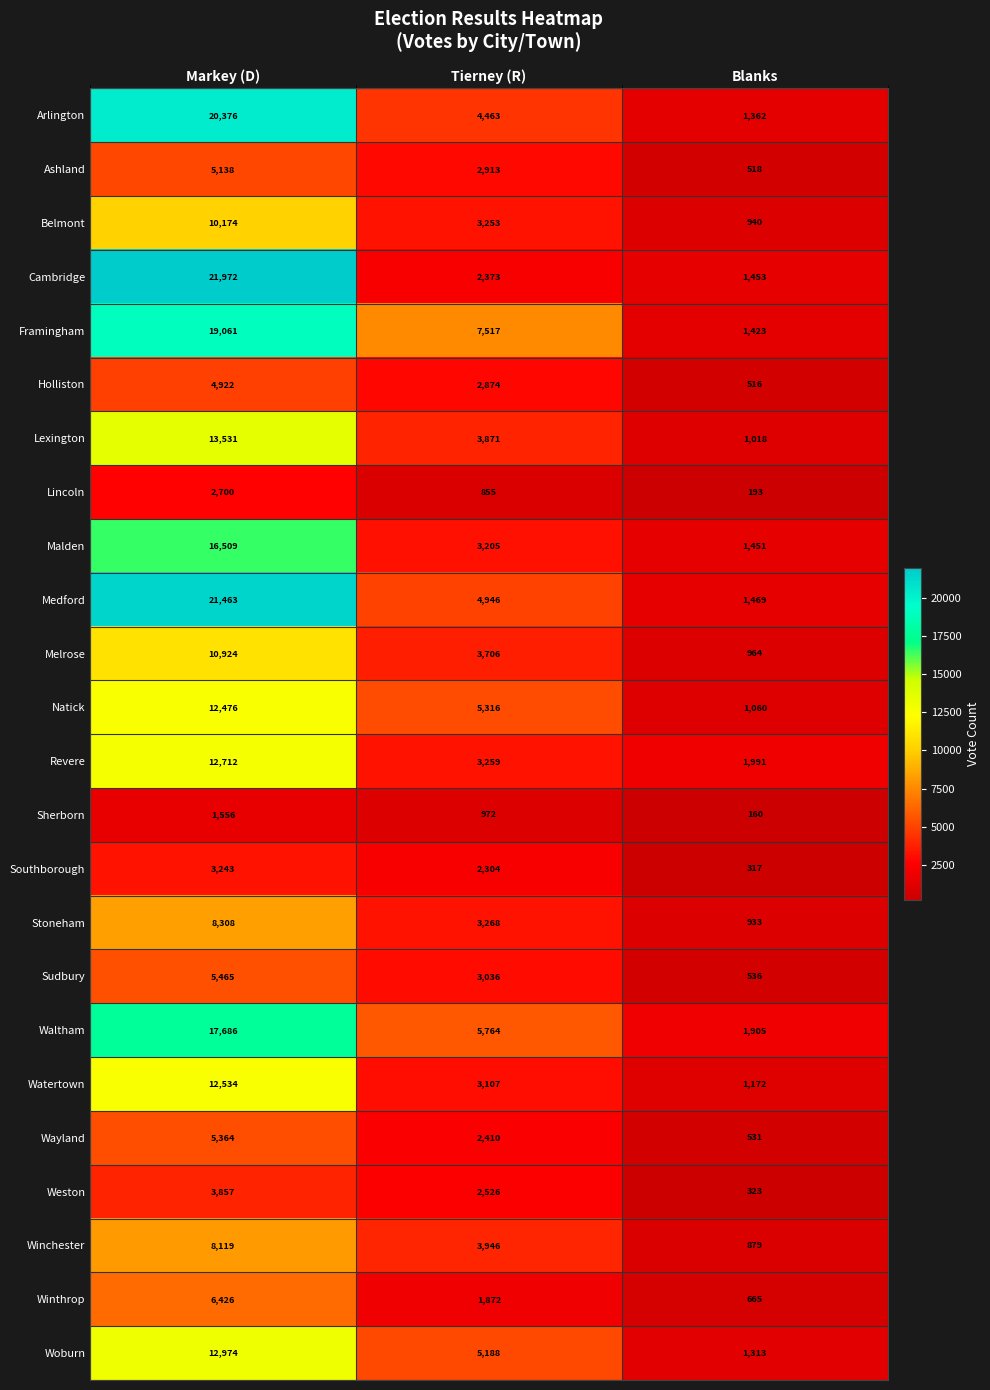

Rank the series at Blanks from highest to lowest value.

Revere, Waltham, Medford, Cambridge, Malden, Framingham, Arlington, Woburn, Watertown, Natick, Lexington, Melrose, Belmont, Stoneham, Winchester, Winthrop, Sudbury, Wayland, Ashland, Holliston, Weston, Southborough, Lincoln, Sherborn